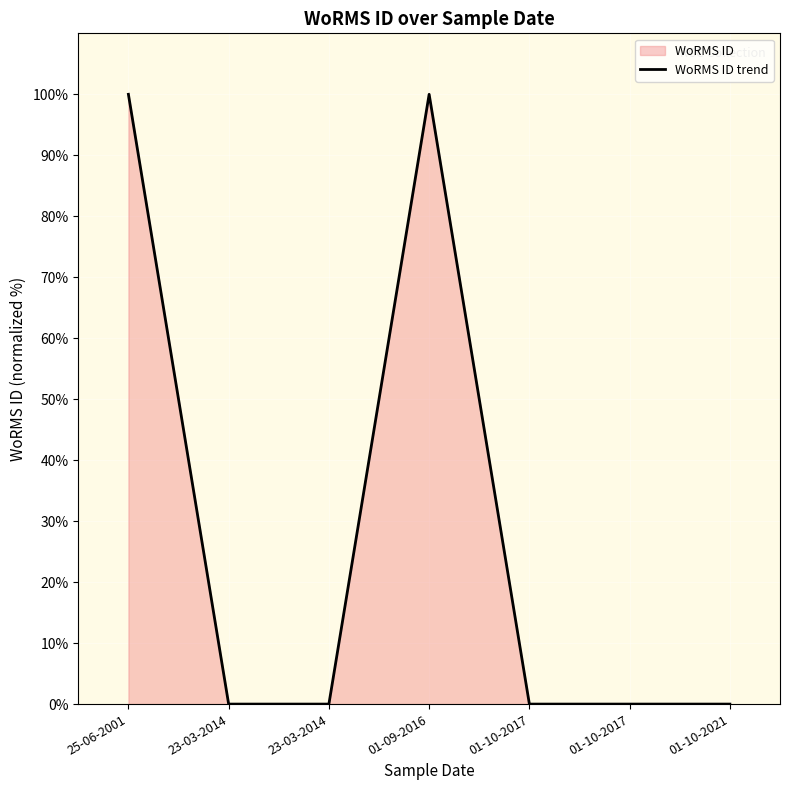

Count the values in the range 0 to 100.

7